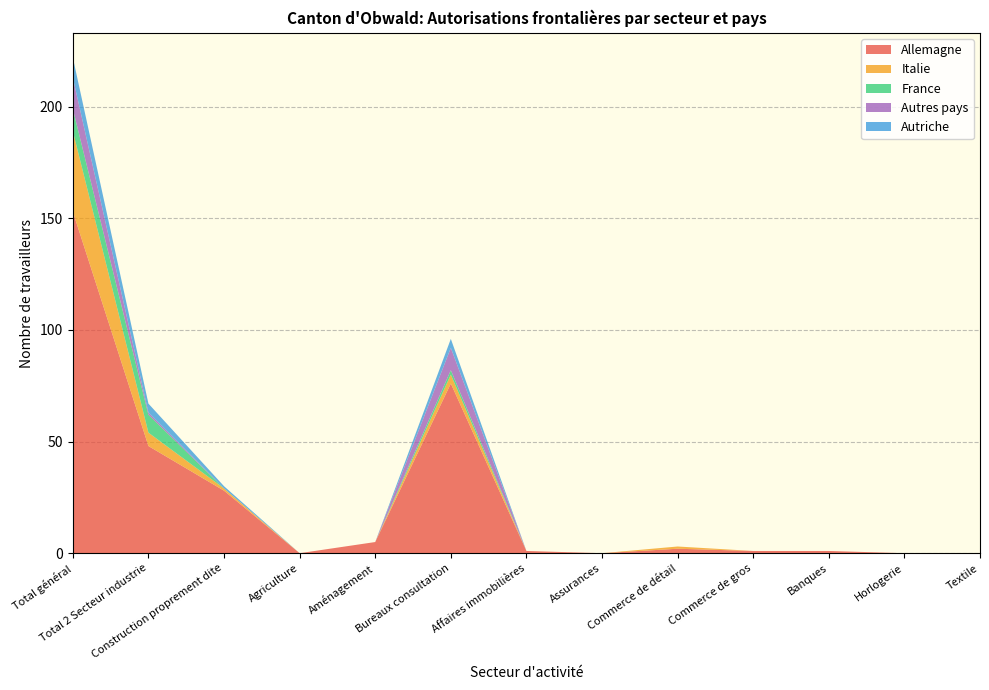

Reading right to left, list all the values displayed in this chart.

Allemagne: 0	0	1	1	2	0	1	76	5	0	28	48	153
Italie: 0	0	0	0	1	0	0	4	0	0	1	6	36
France: 0	0	0	0	0	0	0	2	0	0	0	8	10
Autres pays: 0	0	0	0	0	0	0	10	0	0	0	1	14
Autriche: 0	0	0	0	0	0	0	4	0	0	1	4	9